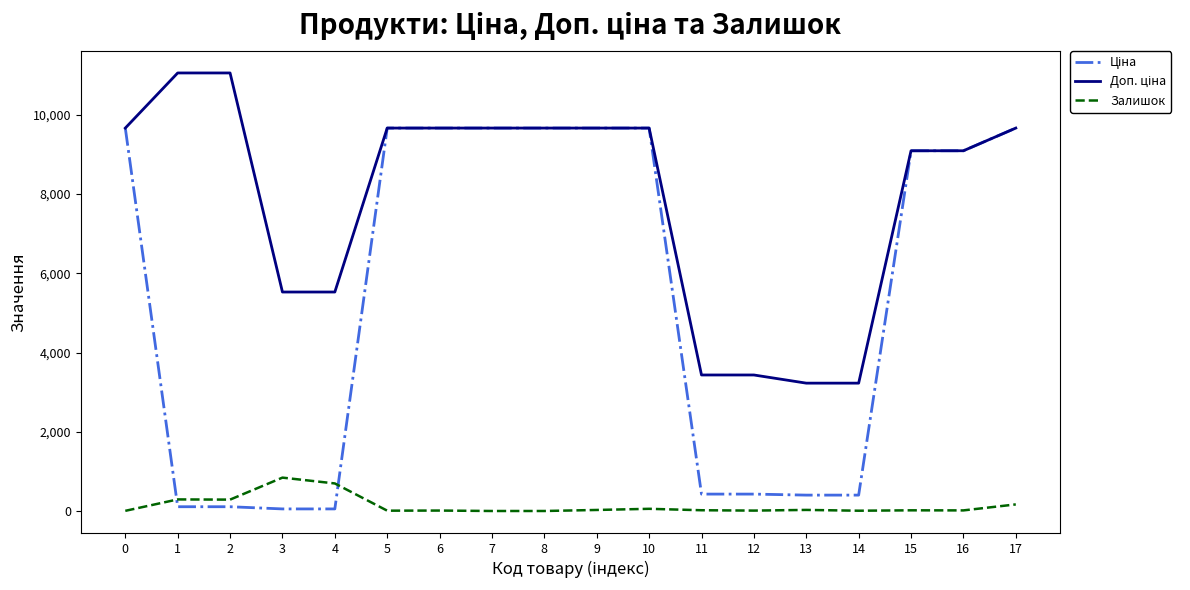

Does the chart have visible grid lines?

No